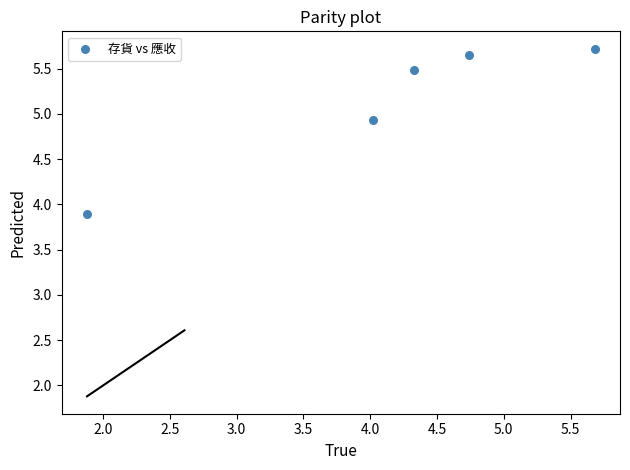

What is the average Y value?

5.1